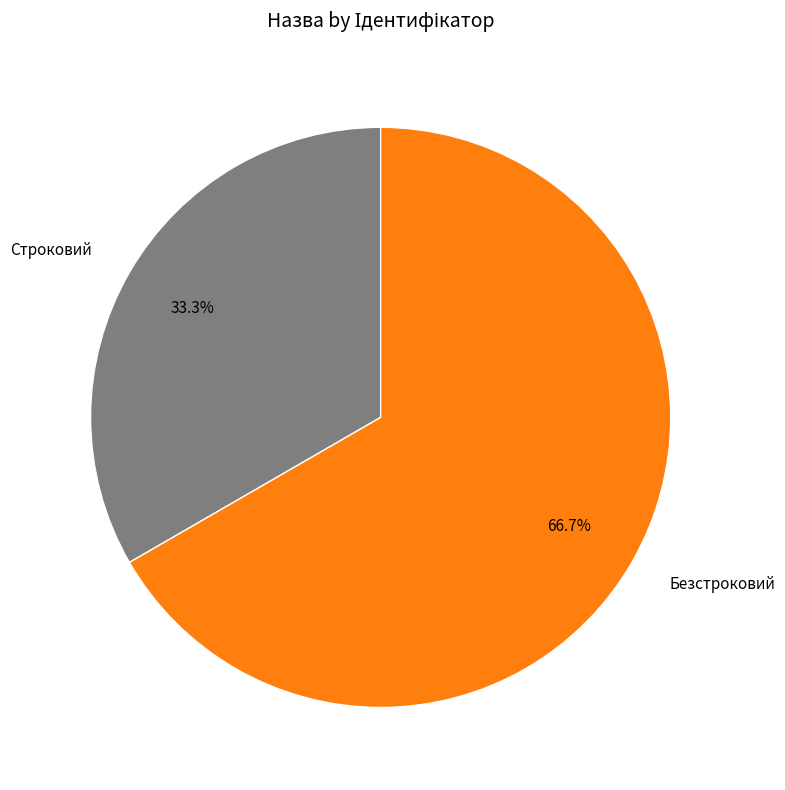

Is the sum of Безстроковий and Строковий greater than half?

Yes